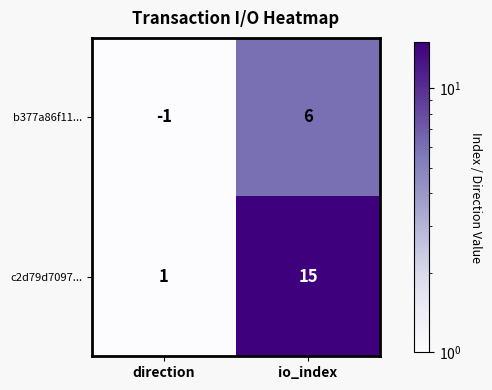

How many values in b377a86f11... are above zero?

1